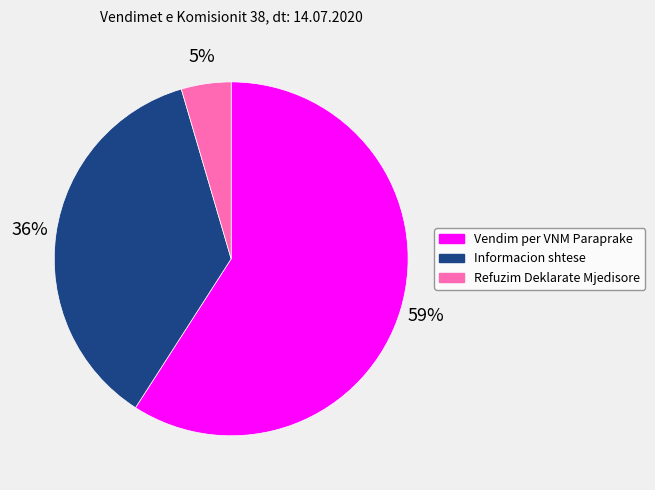

What is the majority slice?

Vendim per VNM Paraprake